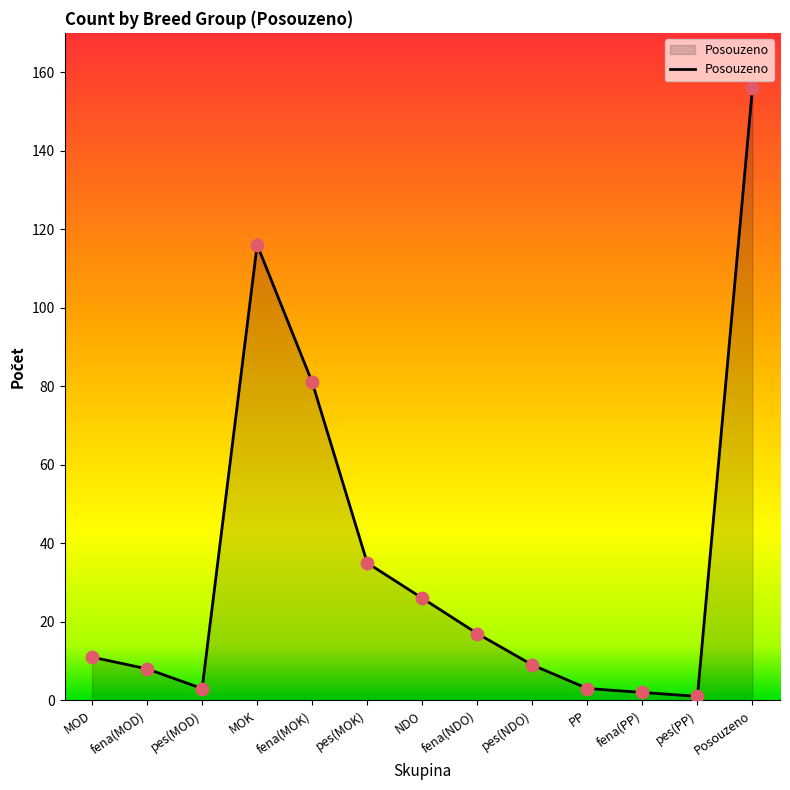

What is the change in value from NDO to Posouzeno?

+130